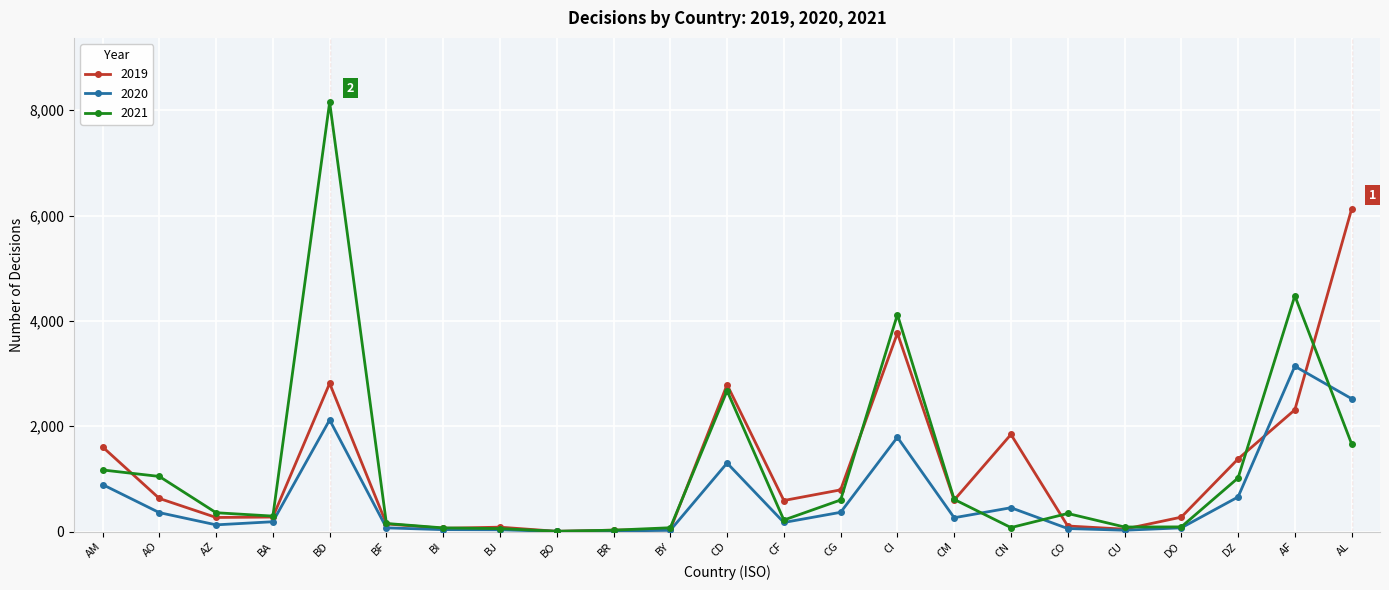

What is the approximate value of 2021 at CO, to the nearest 100?

300